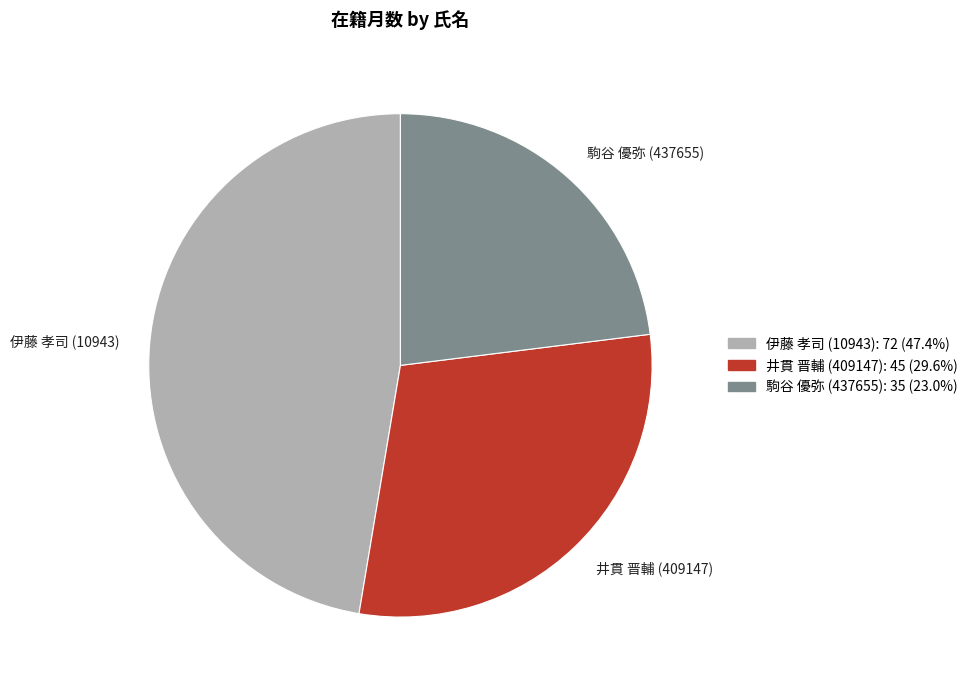

Does 伊藤 孝司 (10943) represent more than half of the total?

No